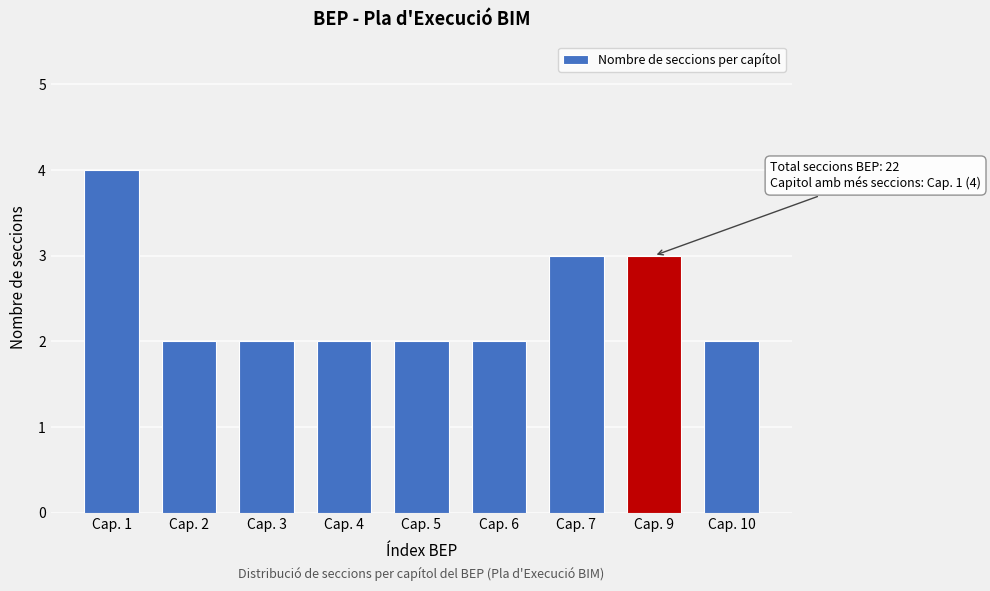

Reading left to right, what are all the values shown in this chart?

4	2	2	2	2	2	3	3	2